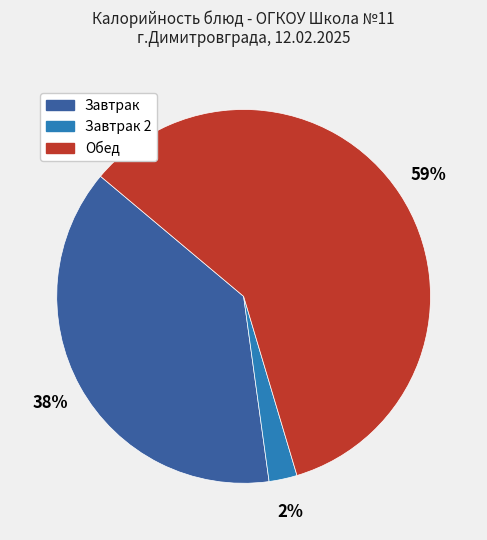

Is there a majority slice in this chart?

Yes